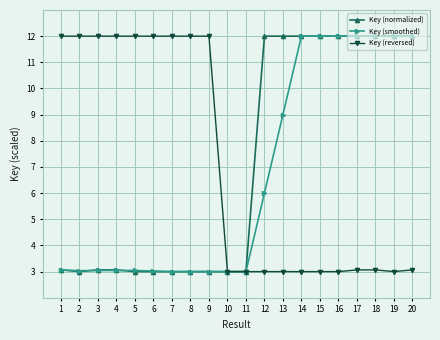

How many lines are shown in the chart?

3